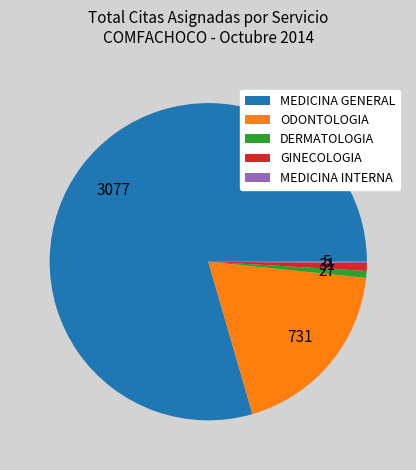

Which slice is the largest?

MEDICINA GENERAL